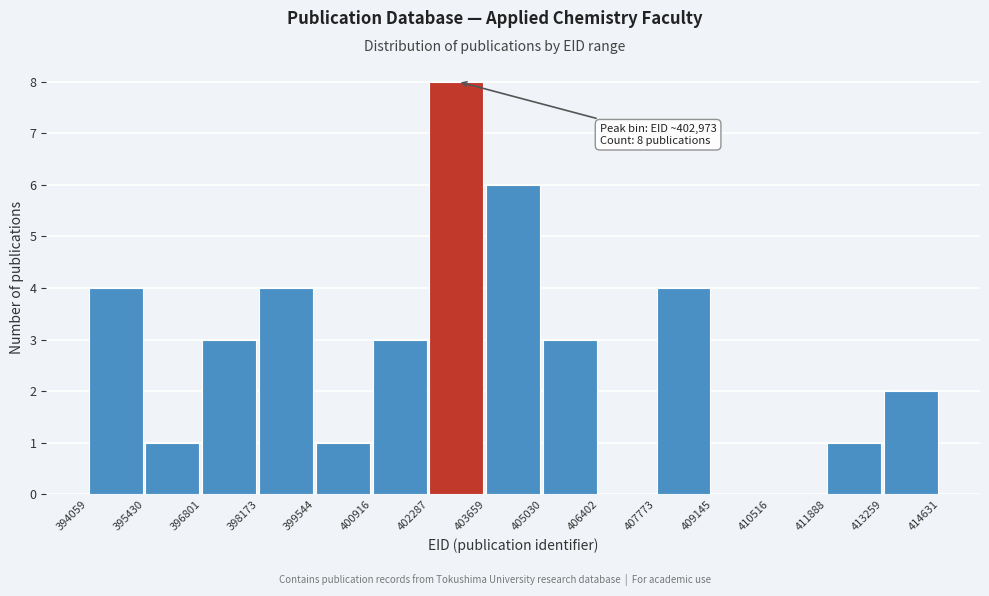

Which range on the x-axis has the tallest bar?

402287 to 403659